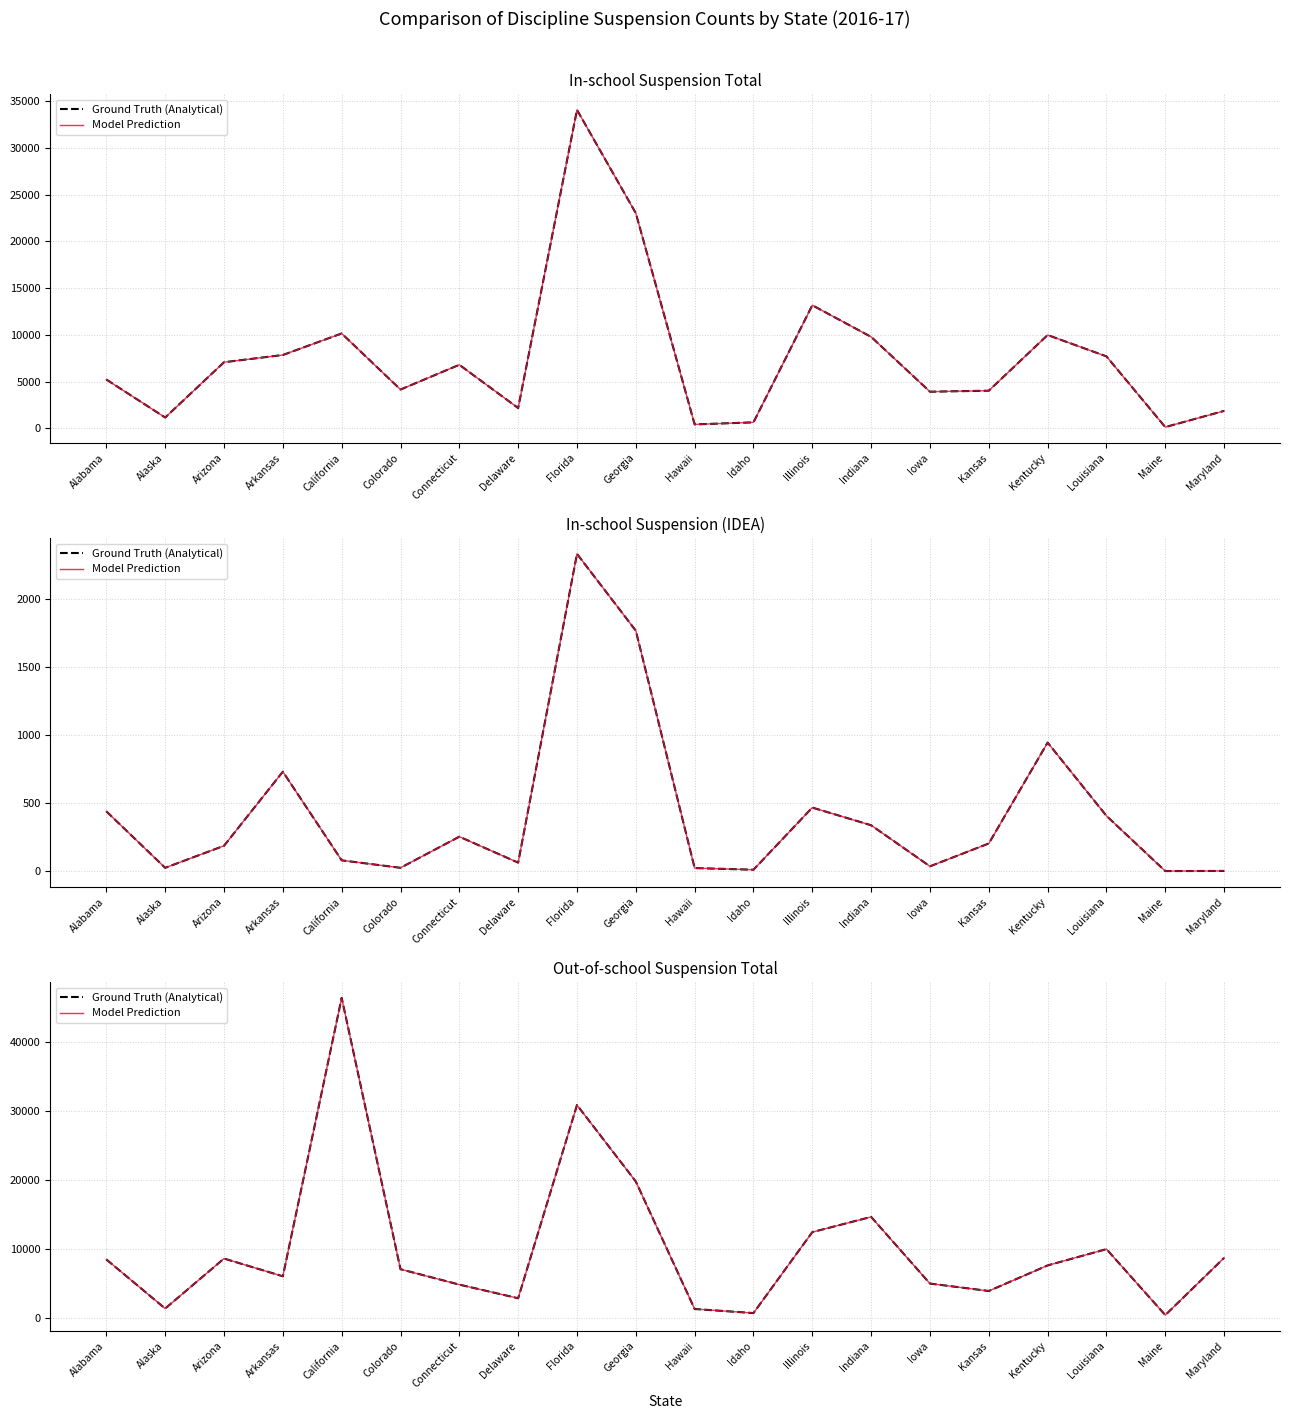

Rank the series by their maximum value, from lowest to highest.

Ground Truth (Analytical), Model Prediction